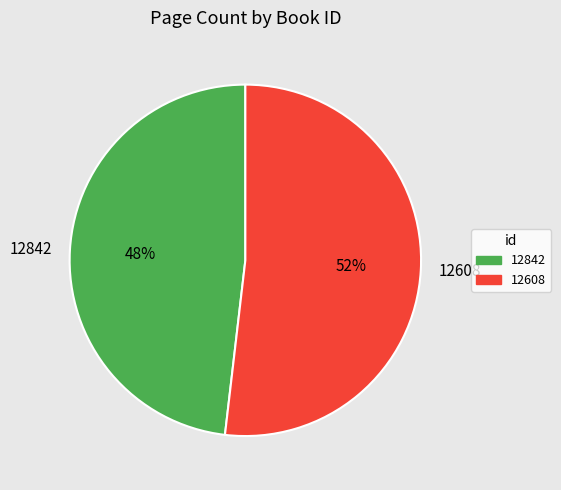

Do 12608 and 12842 together represent more than half of the pie?

Yes